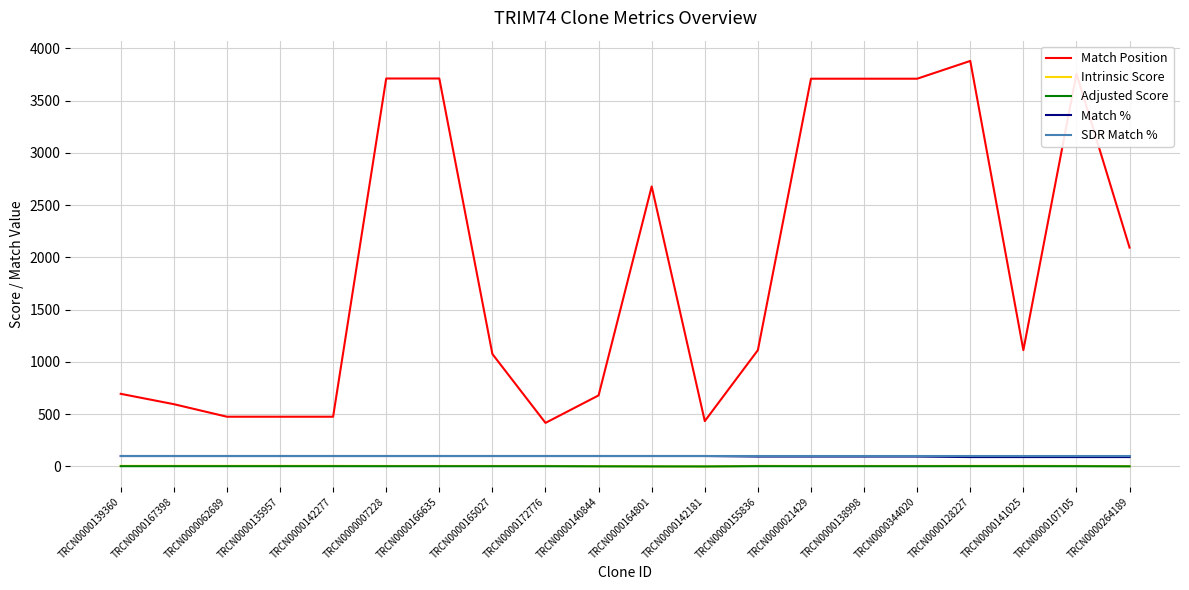

What is the maximum value shown in the chart?

3880.0